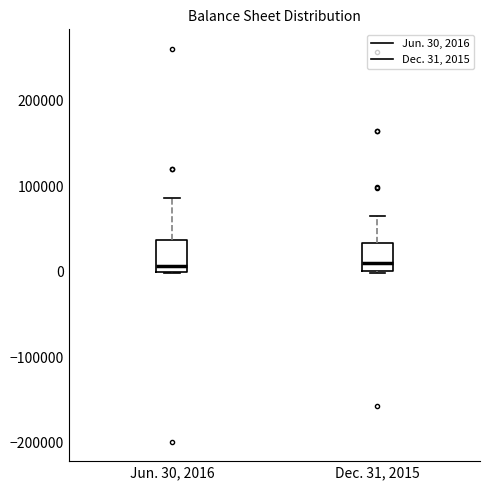

Reading left to right, transcribe this box plot: for each box, give where its median line is, the range the box spans, and where its two whiskers end, as read against the y-axis. The values are not printed on the chart, so give them approximately, as read against the axis.

Jun. 30, 2016: median 10000, box 0 to 40000, whiskers 0 to 90000
Dec. 31, 2015: median 10000, box 0 to 30000, whiskers 0 to 70000